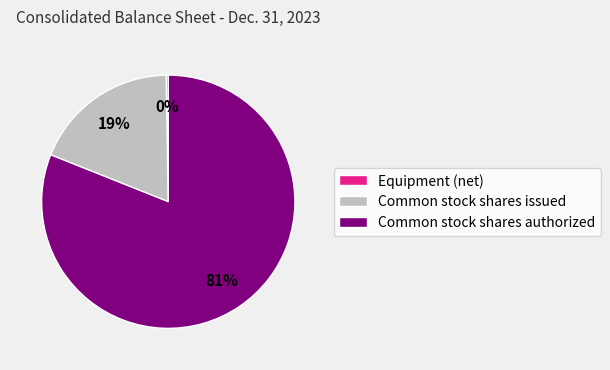

Which category has the biggest portion of the pie?

Common stock shares authorized